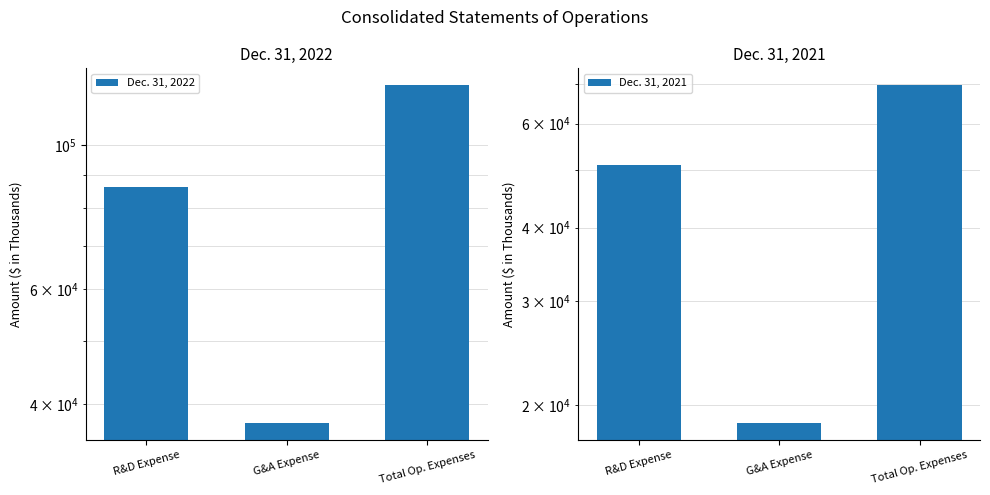

Rank the series at G&A Expense from highest to lowest value.

Dec. 31, 2022, Dec. 31, 2021